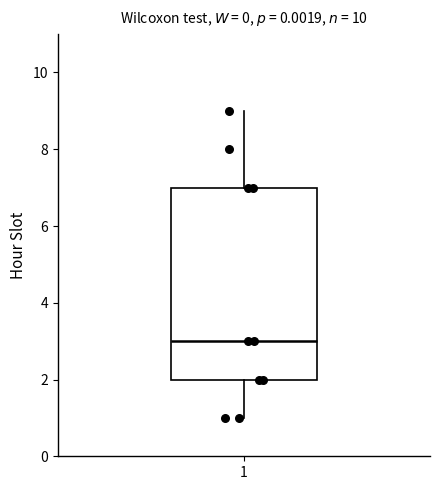

Read this box plot against the y-axis: the position of the median line, the range covered by the box, and the ends of both whiskers. The values are not printed on the chart, so give them approximately, as read against the axis.

median 3, box 2 to 7, whiskers 1 to 9